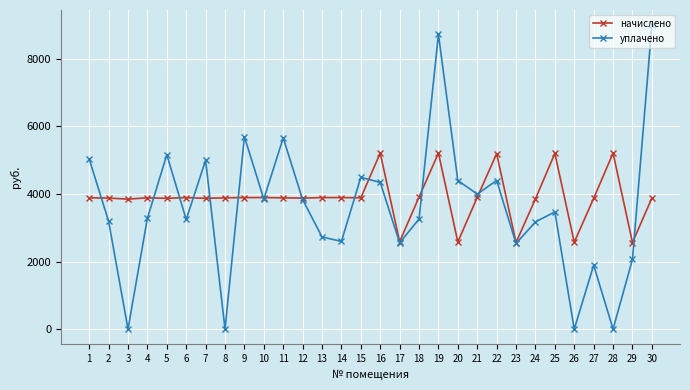

How many values in the начислено series are below 3887?

13